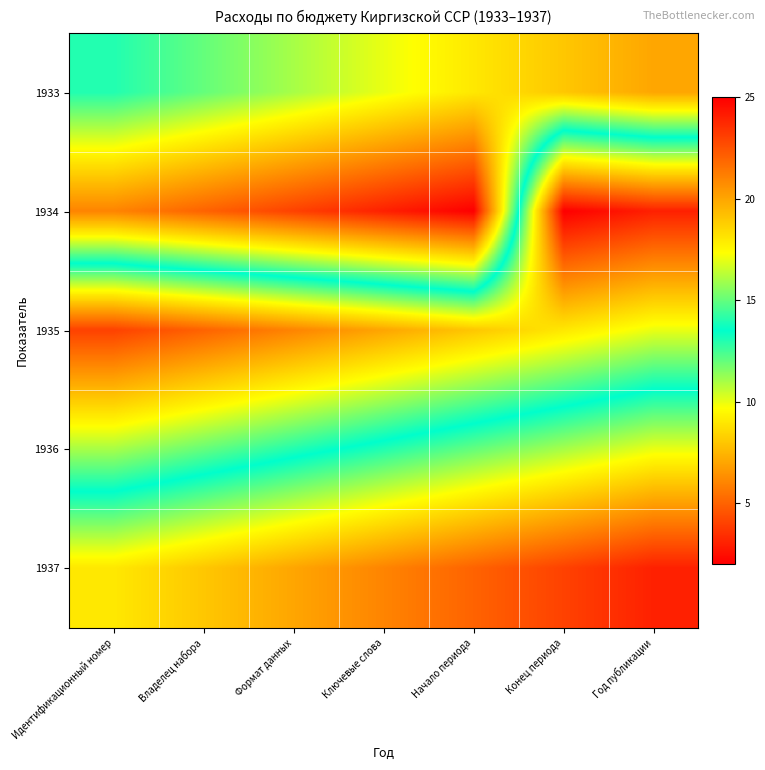

At which category is the sum across all series the highest?

Начало периода